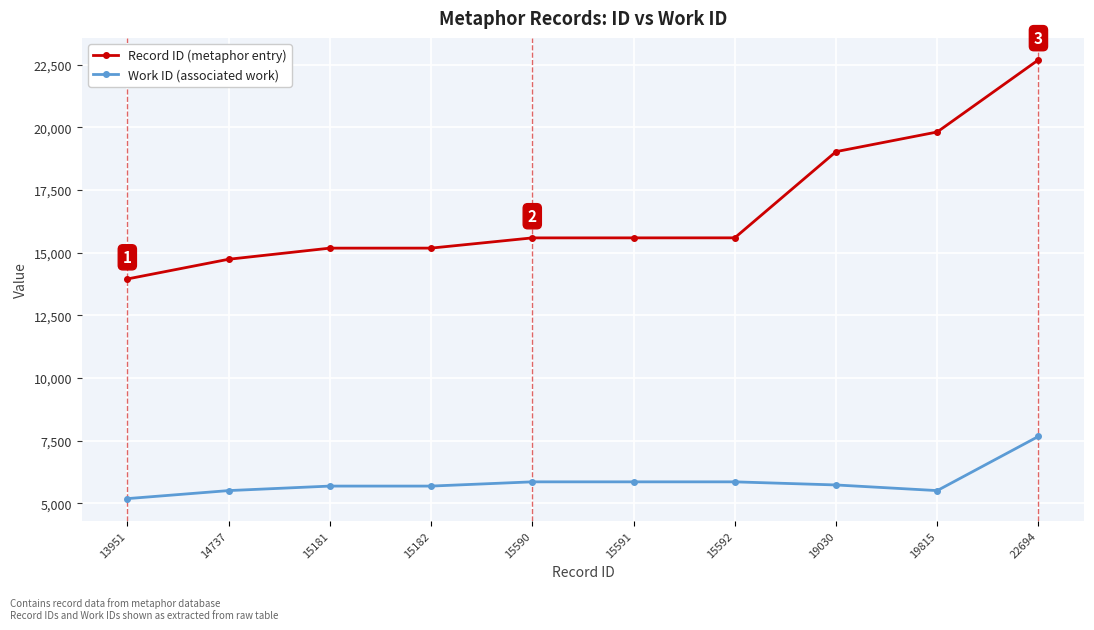

True or false: Work ID (associated work) and Record ID (metaphor entry) cross at least once.

False